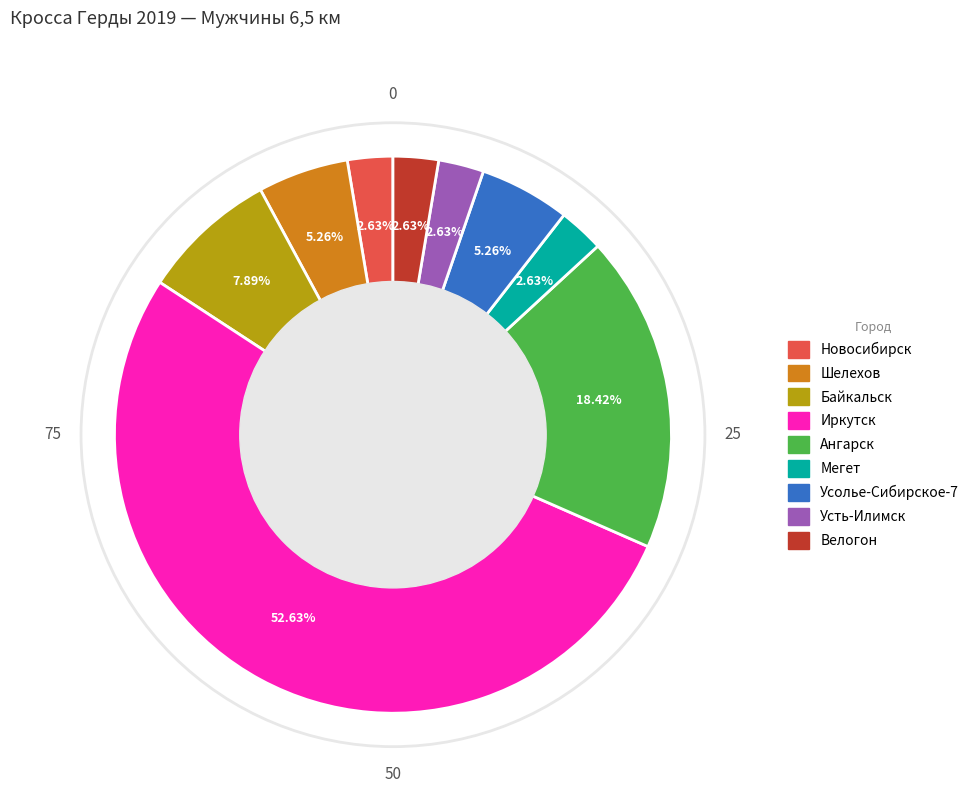

What is the largest slice in the pie chart?

Иркутск